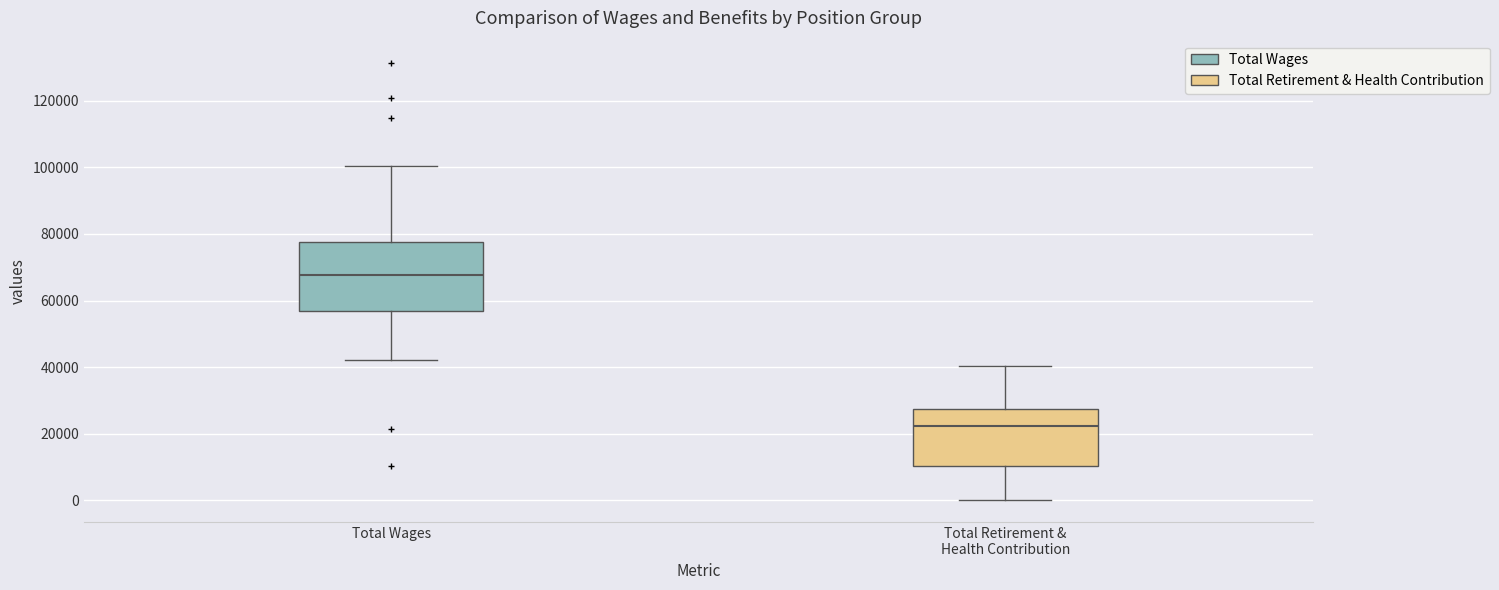

Where does the lower whisker of the box for Total Wages end on the y-axis? The values are not printed on the chart, so give them approximately, as read against the axis.

42000